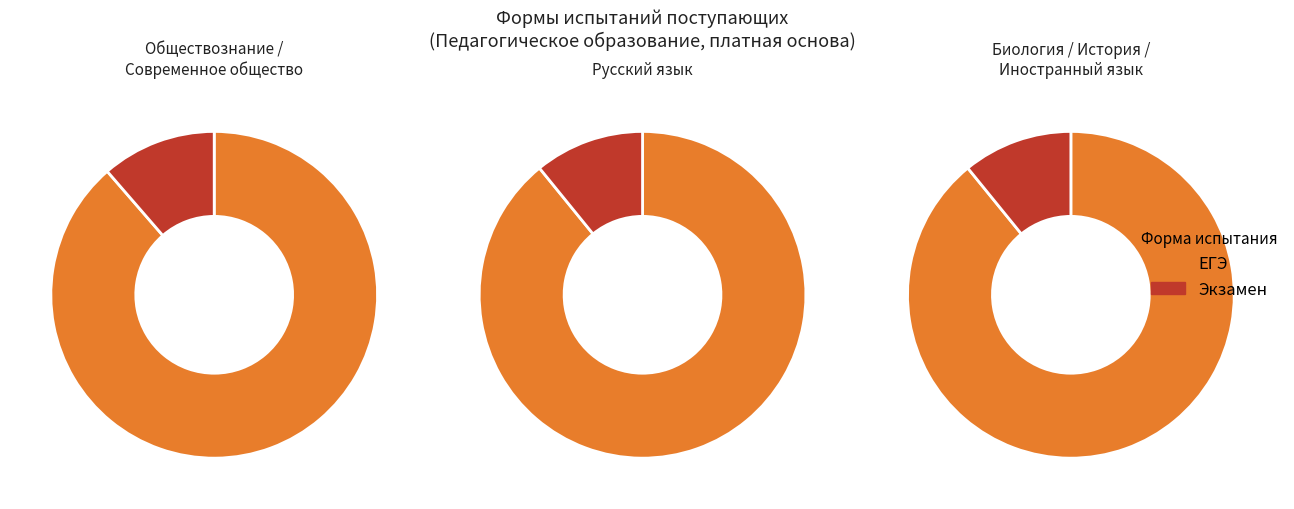

Rank the categories by value from lowest to highest.

Экзамен, ЕГЭ